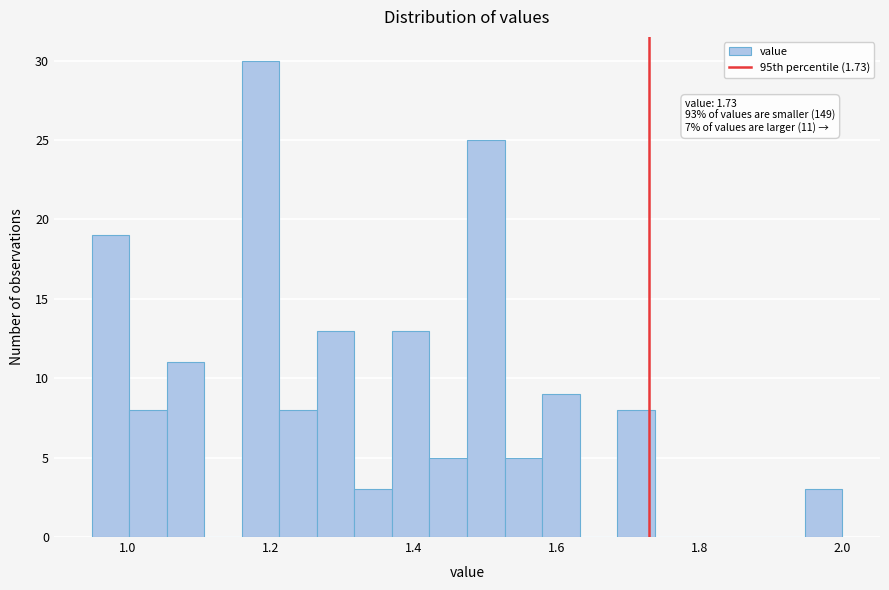

Read against the x-axis, roughly where is the centre of the tallest bar?

1.18